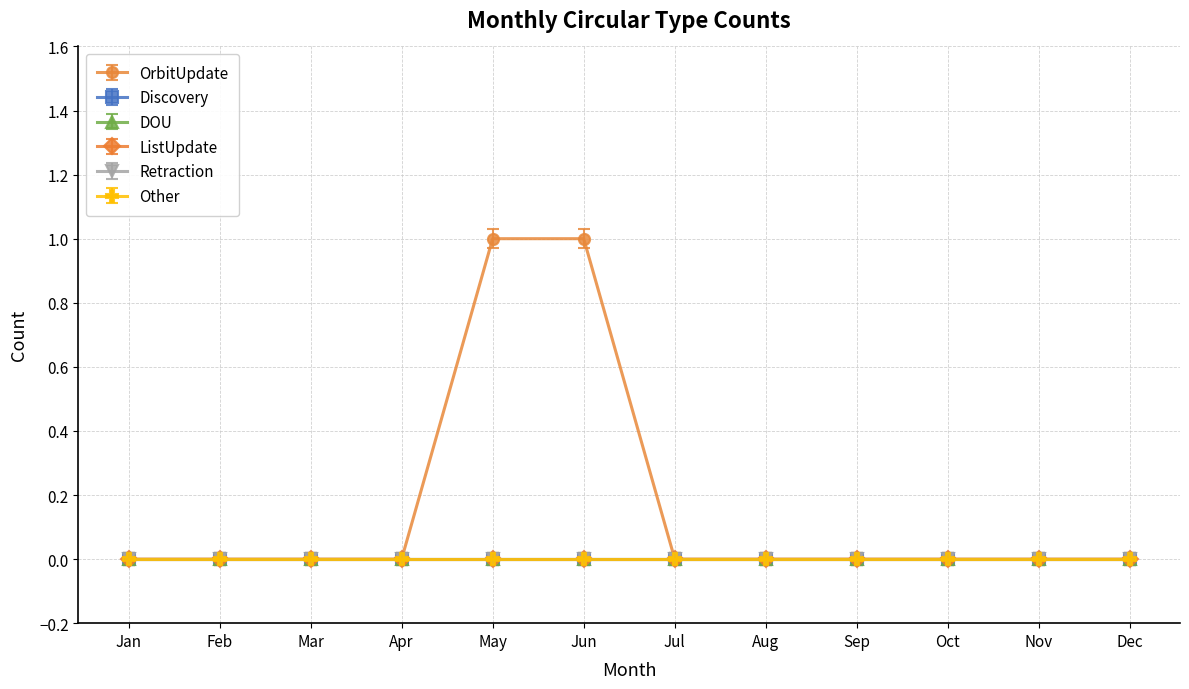

At which label is DOU closest to 0?

Jan